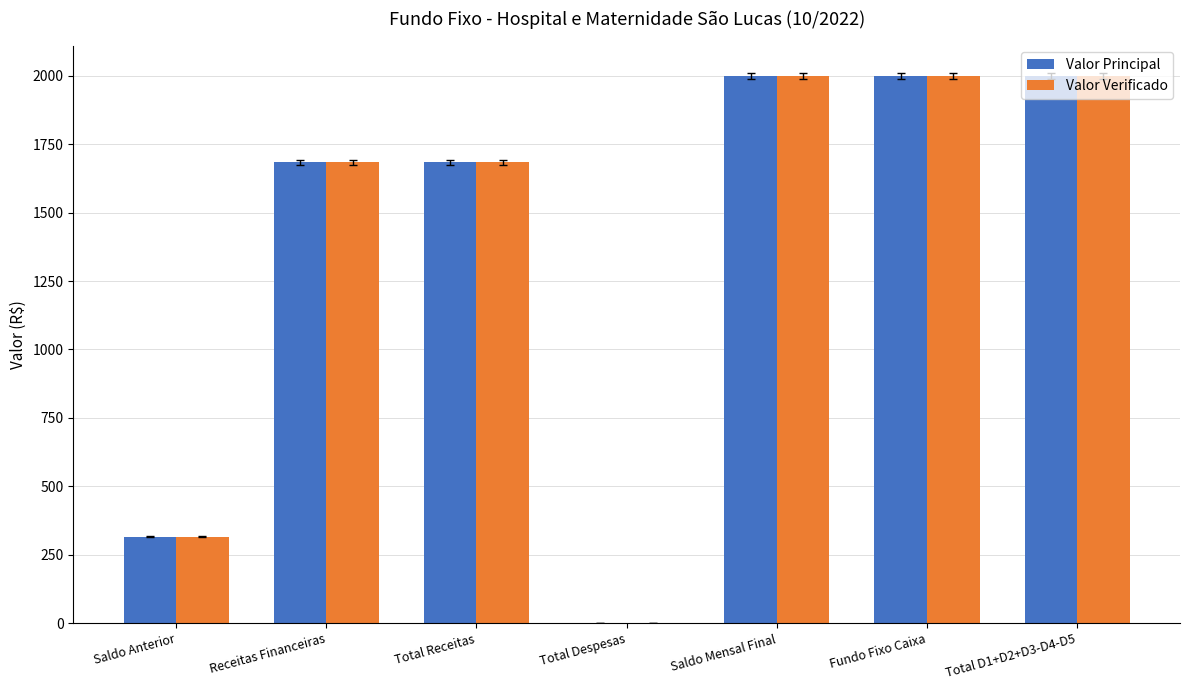

What is the highest value of the Valor Principal series?

2000.0